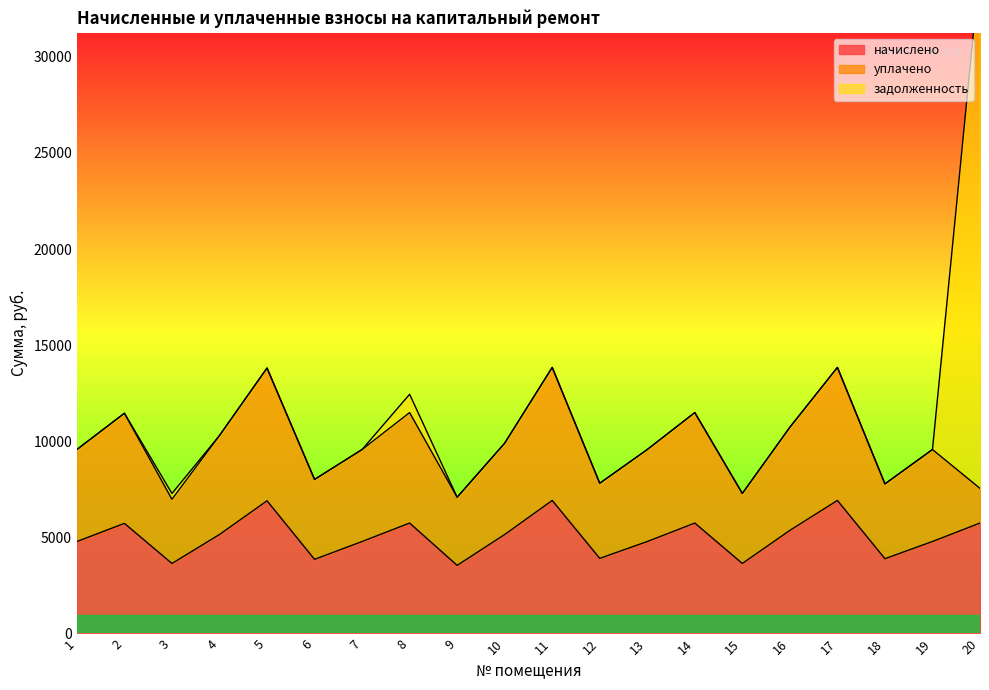

The value of начислено at 11 is 6922.1. True or false?

True